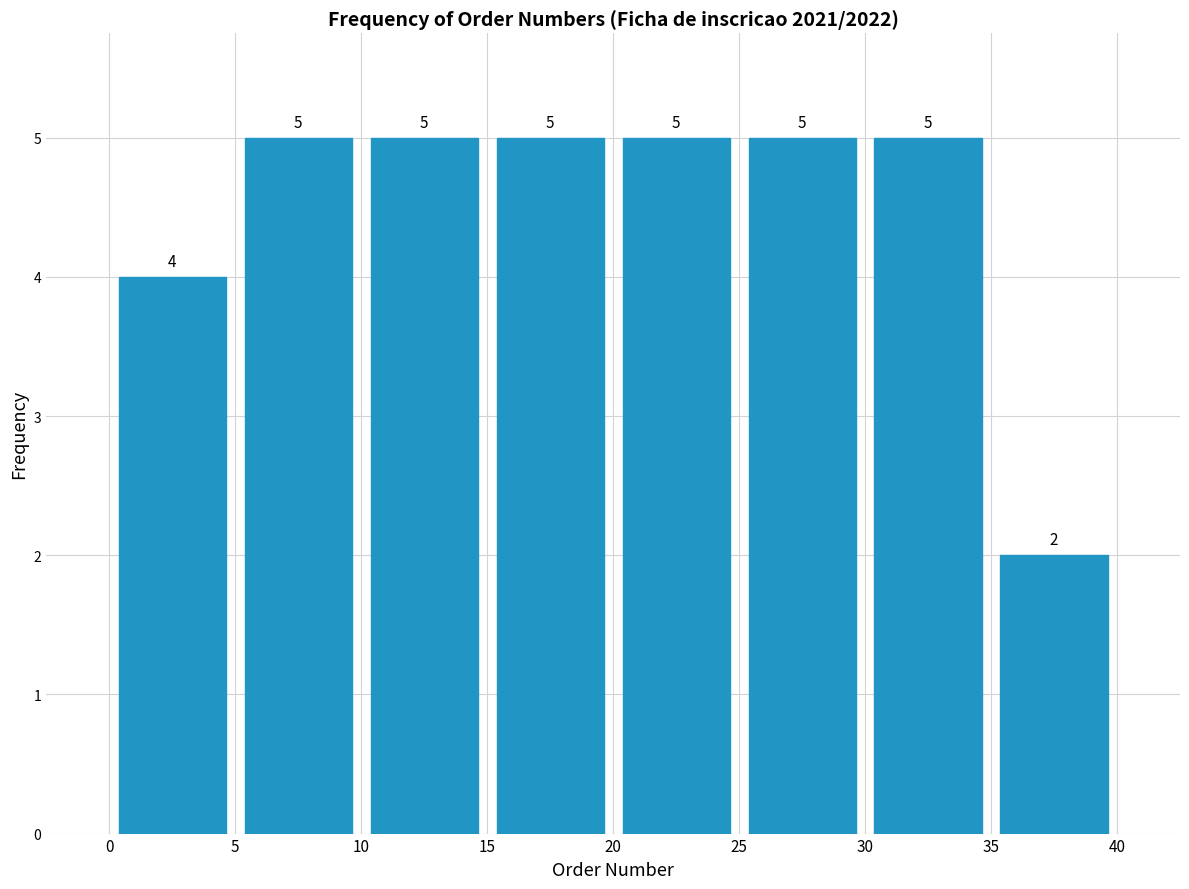

How tall is the bar that spans 20 to 25 on the x-axis?

5